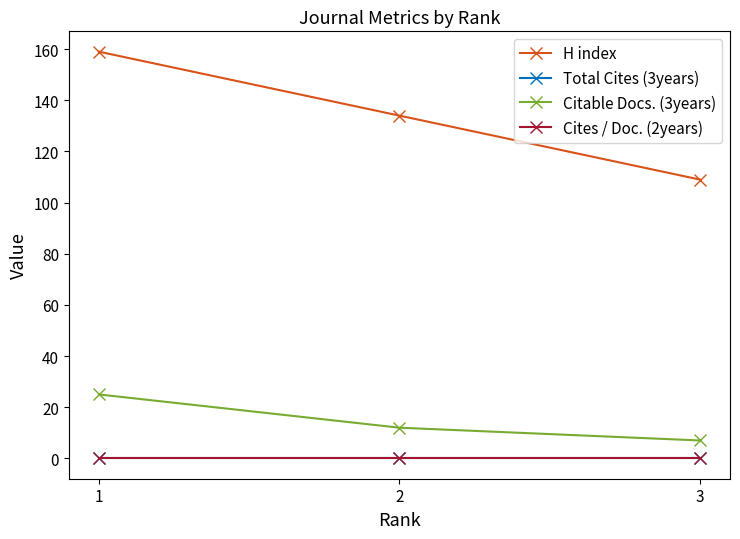

Which series has the widest spread of values?

H index